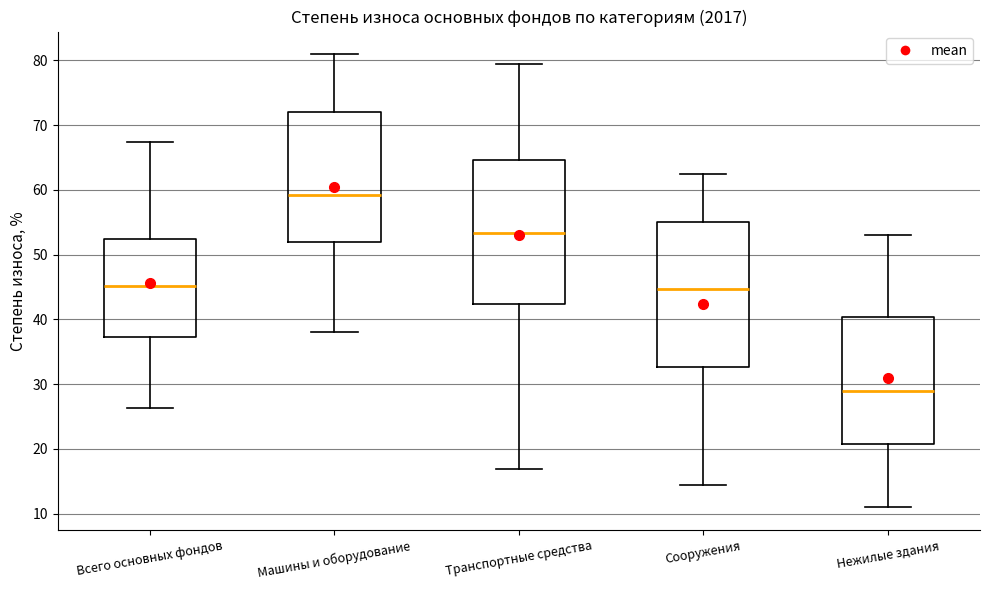

Reading left to right, transcribe this box plot: for each box, give where its median line is, the range the box spans, and where its two whiskers end, as read against the y-axis. The values are not printed on the chart, so give them approximately, as read against the axis.

Всего основных фондов: median 45, box 37 to 52, whiskers 26 to 67
Машины и оборудование: median 59, box 52 to 72, whiskers 38 to 81
Транспортные средства: median 53, box 42 to 65, whiskers 17 to 79
Сооружения: median 45, box 33 to 55, whiskers 14 to 62
Нежилые здания: median 29, box 21 to 40, whiskers 11 to 53